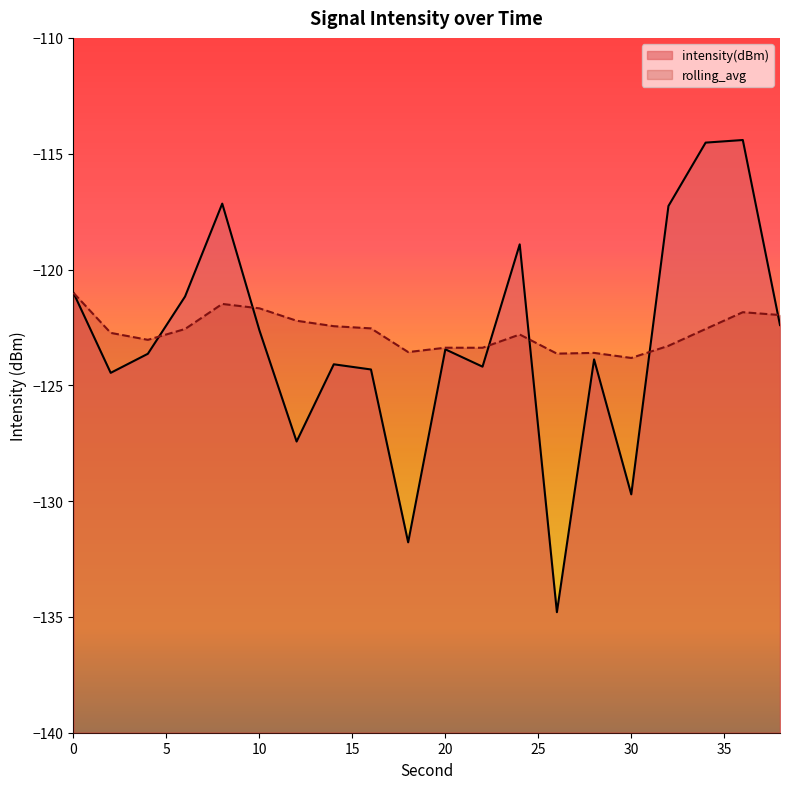

At which category is the sum across all series the highest?

36